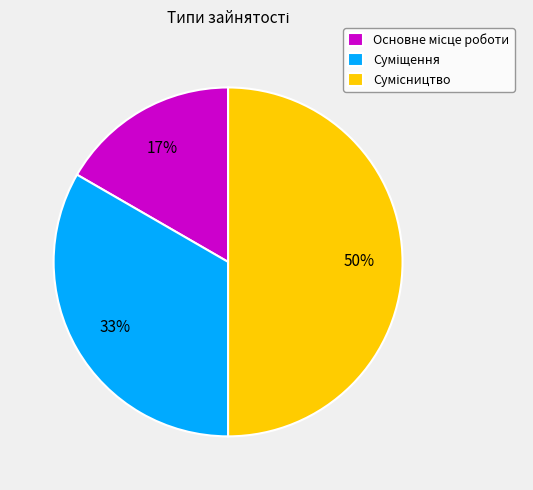

To the nearest percent, what is the difference between the largest and smallest slice percentages?

33%